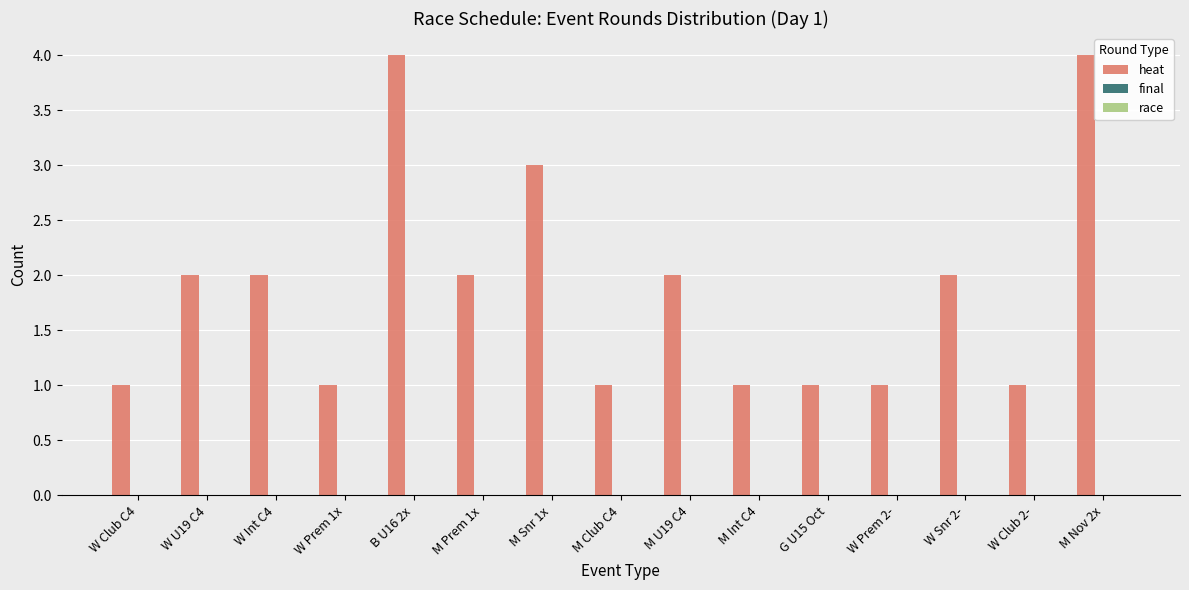

What is the difference between the maximum and minimum values?

3